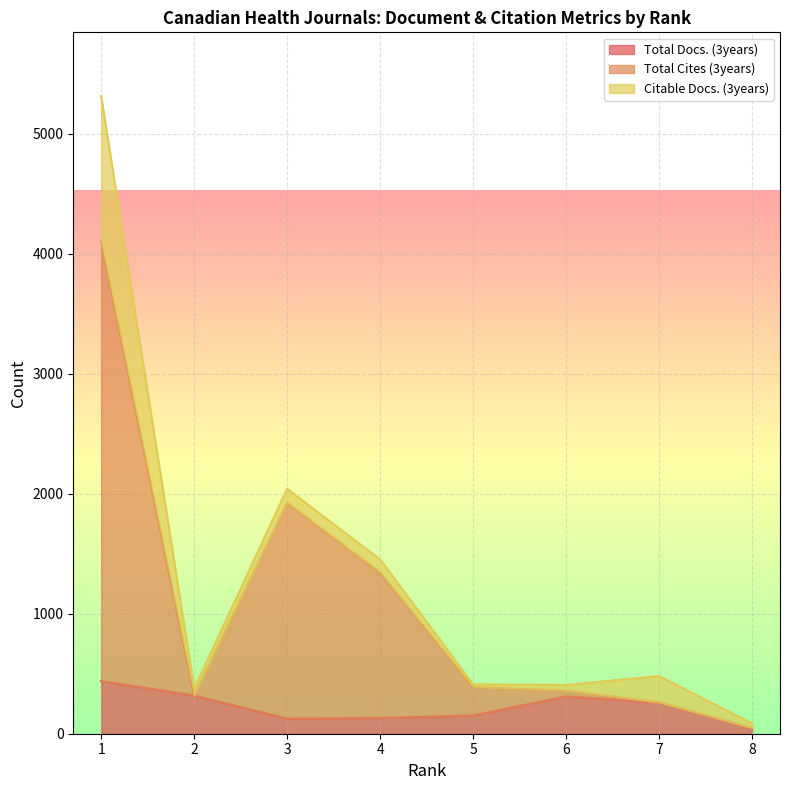

How many lines are shown in the chart?

3